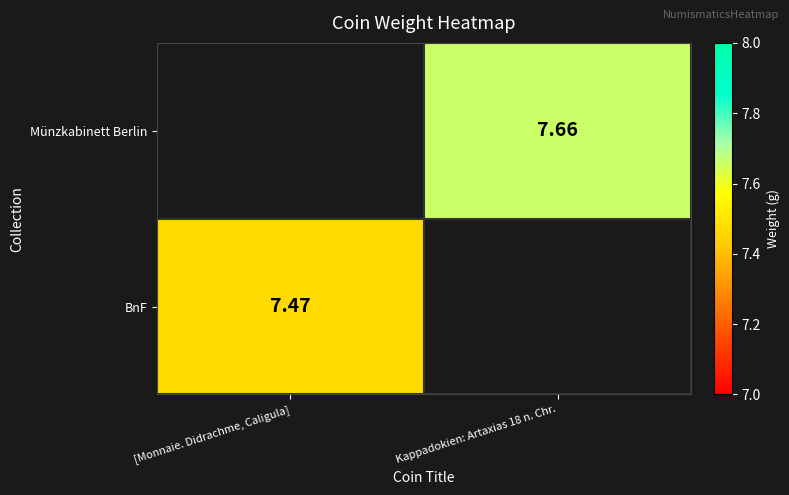

List the series in order of their peak value, highest first.

BnF, Münzkabinett Berlin